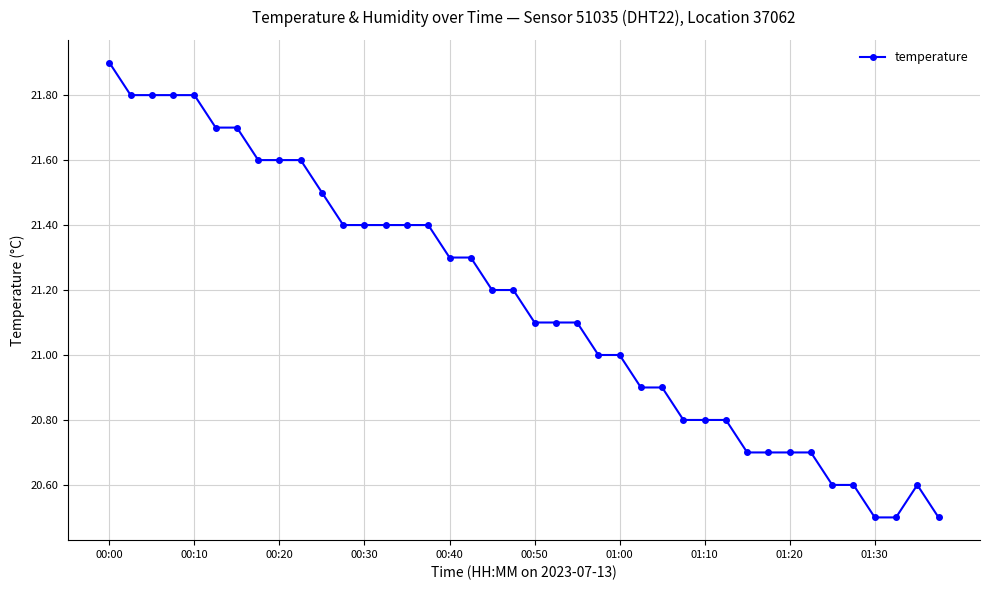

What is the sum of all values?

846.4